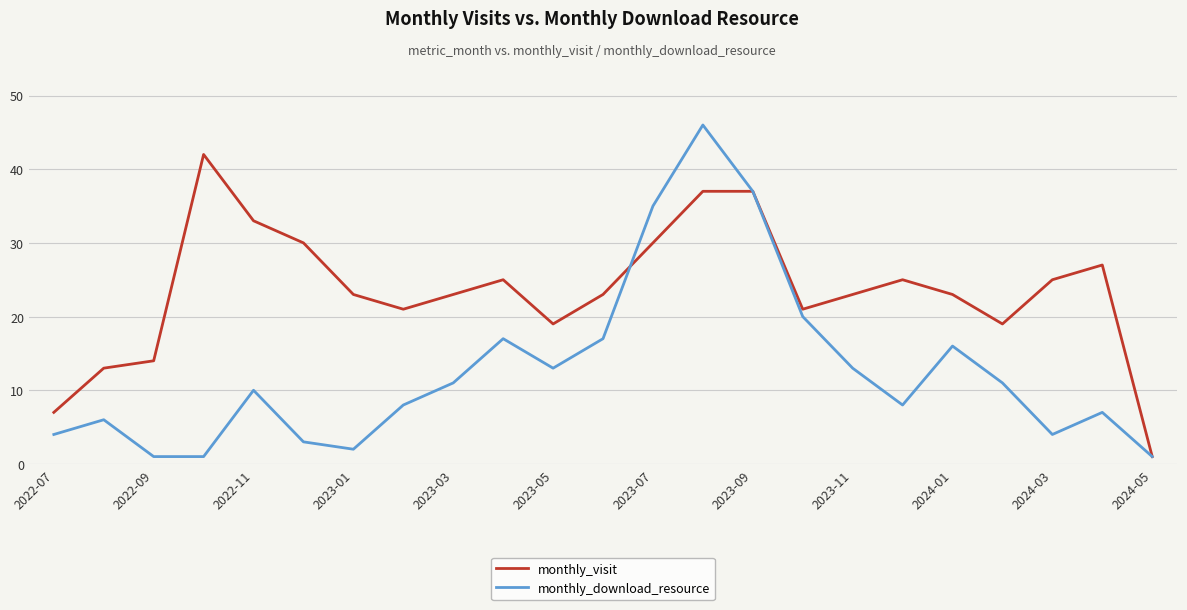

How many lines are shown in the chart?

2